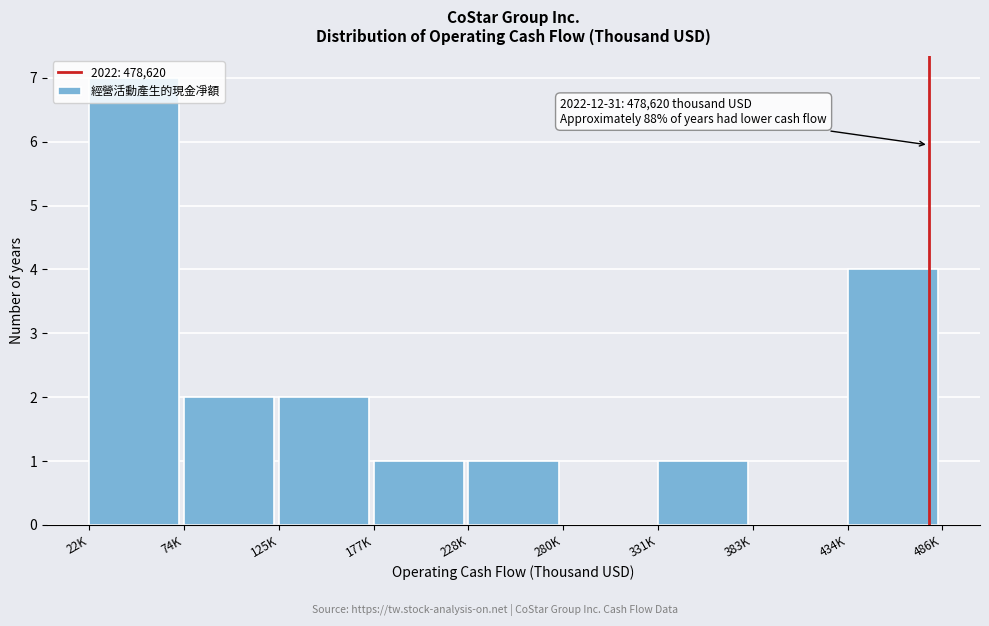

At which category does the chart reach its peak across all series?

22K